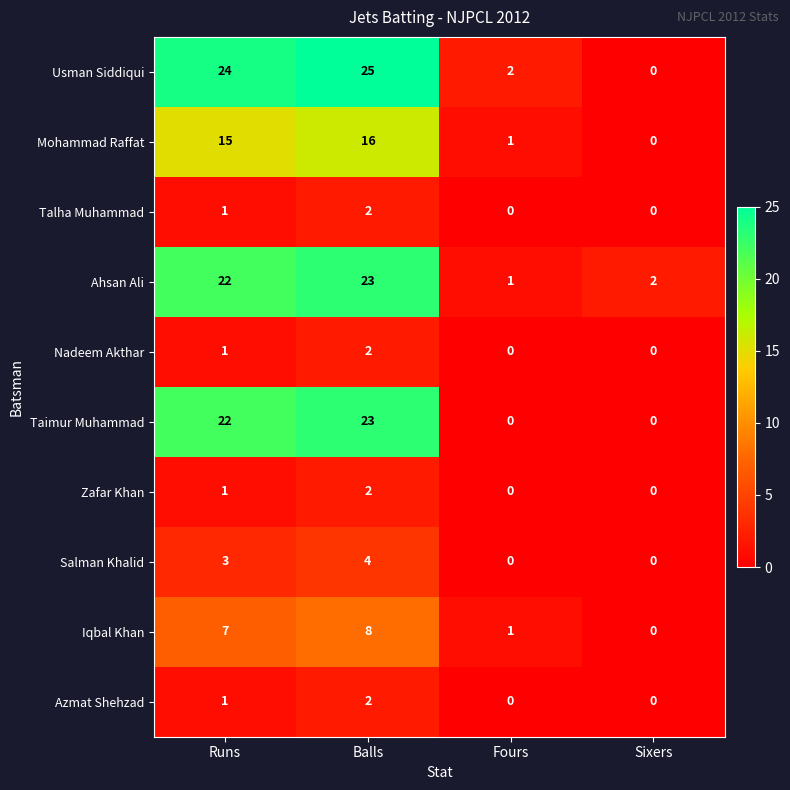

Which series has the largest range (max minus min)?

Usman Siddiqui